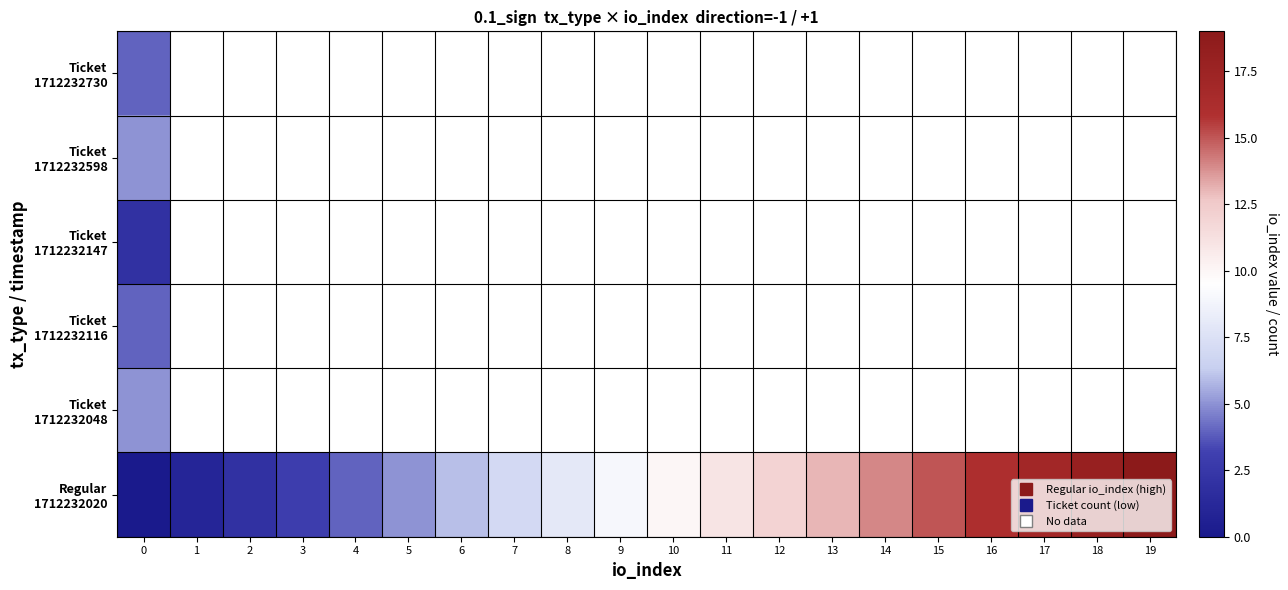

List the series in order of their peak value, lowest first.

row_2, row_0, row_3, row_1, row_4, row_5